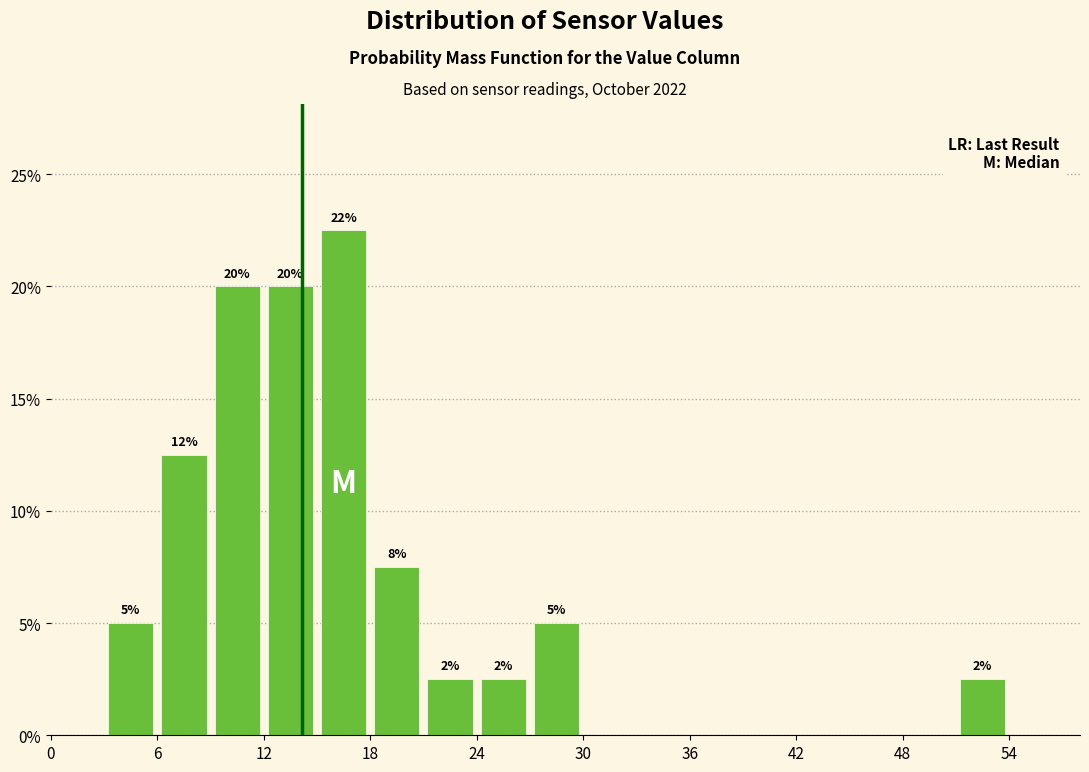

Around what value on the x-axis is the tallest bar? Give the approximate position of its centre, as read against the axis.

17